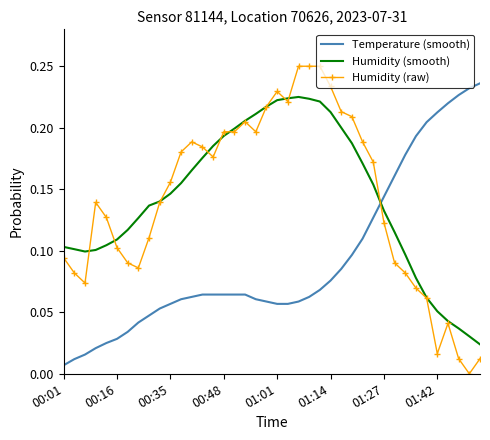

At how many categories does at least one series exceed 0?

40